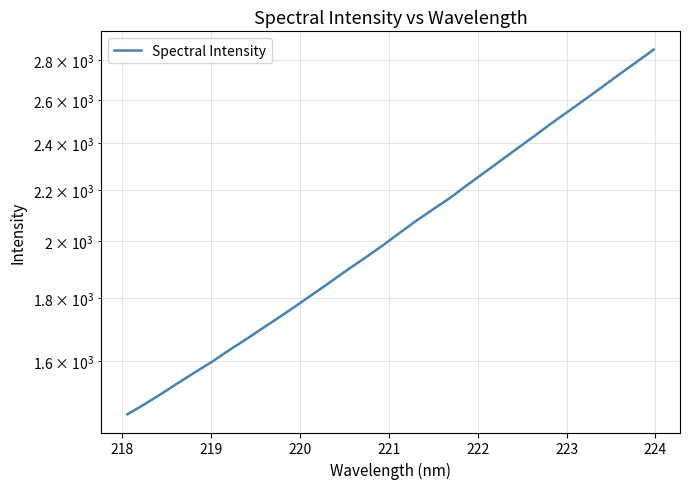

Reading left to right, extract all data points from this chart.

1450.3	1477.3	1506.6	1537.7	1568.7	1599.6	1634.2	1667.8	1703.3	1739.1	1776.9	1816.2	1856.8	1898.6	1939.9	1983.4	2030.3	2077.6	2122.8	2168.2	2220.1	2271.7	2324.6	2378.9	2434.3	2491.8	2548.4	2606.3	2666.8	2729.1	2791.6	2856.0